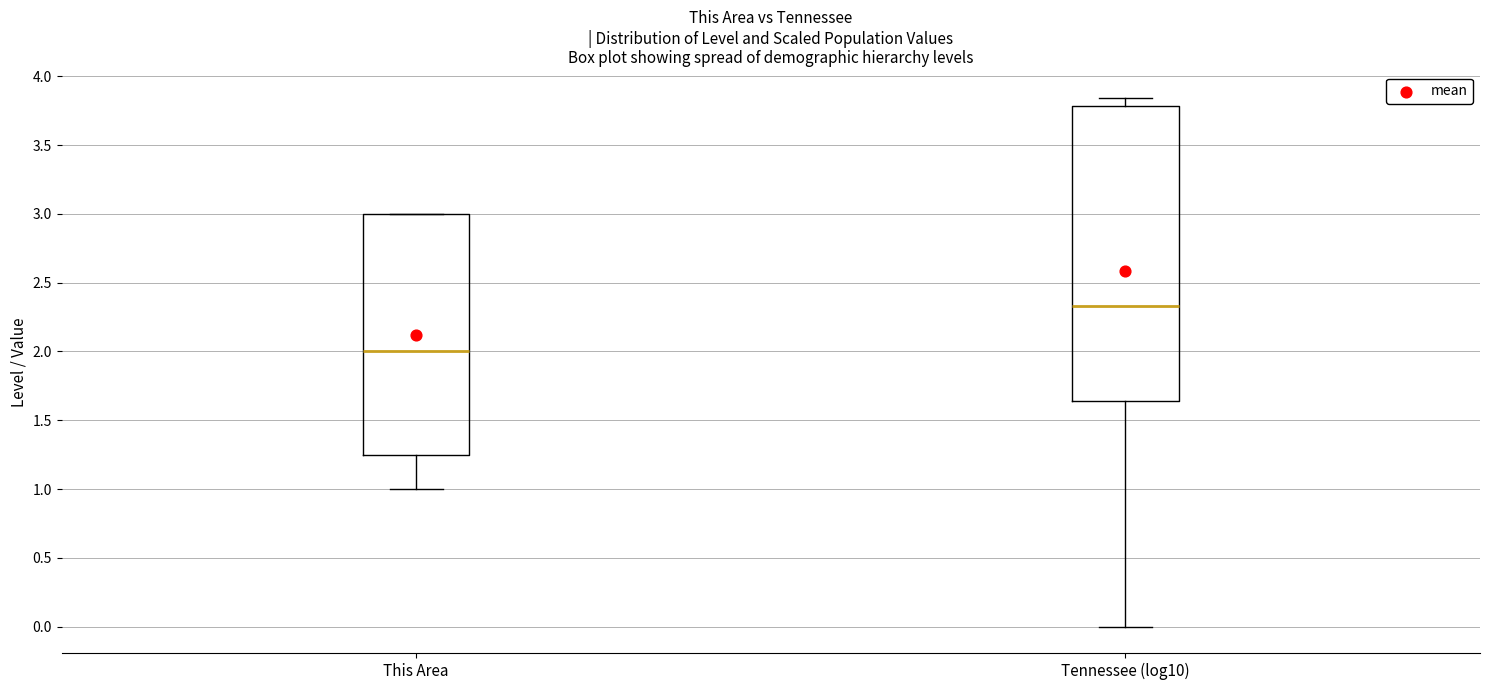

Where does the median line of the box for Tennessee (log10) sit on the y-axis? The values are not printed on the chart, so give them approximately, as read against the axis.

2.35